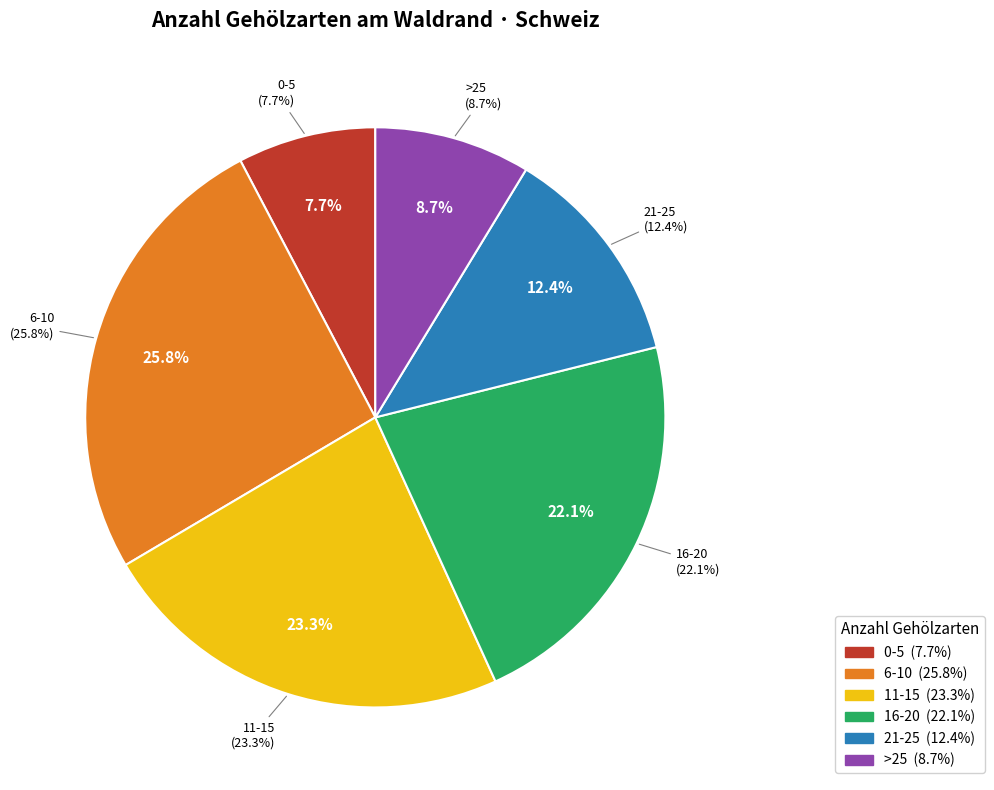

What portion of the pie excludes 6-10?

74.2%